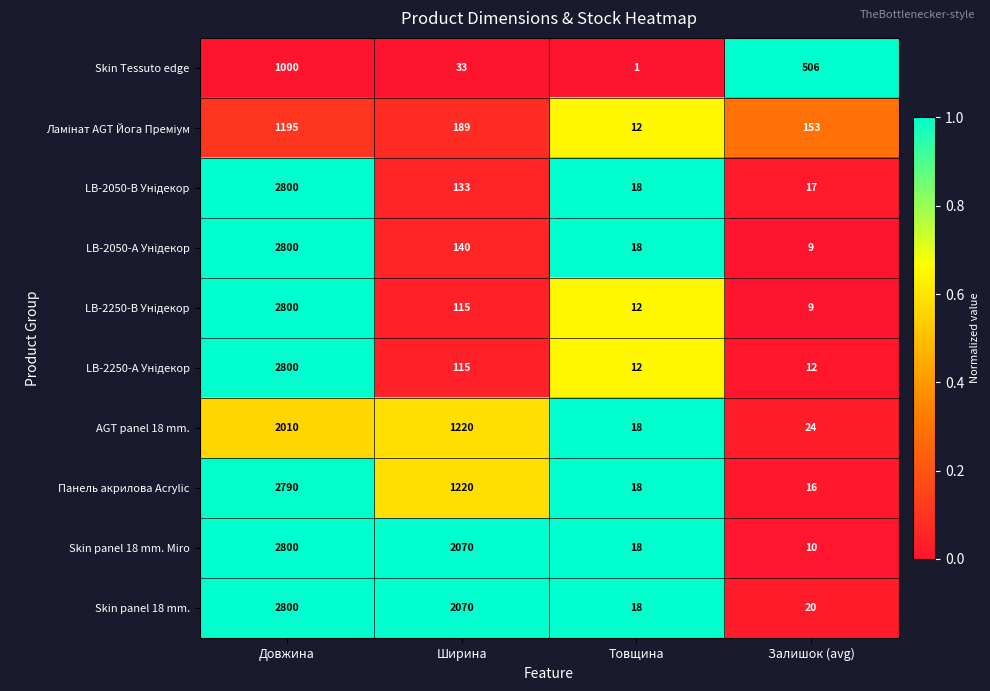

Which series has the largest total across all categories?

Skin panel 18 mm.